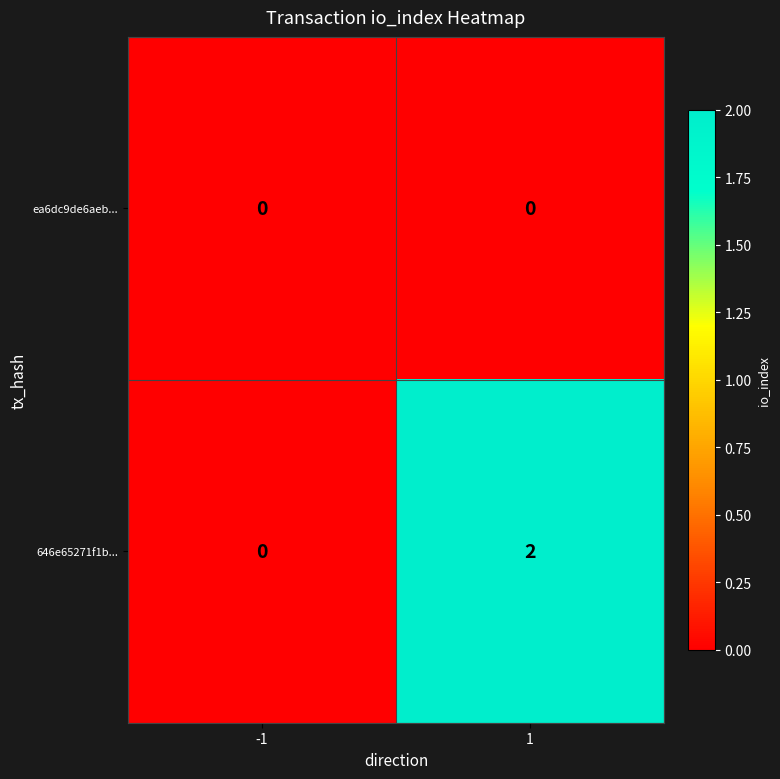

The 646e65271f1b... series shows -1 at -1. True or false?

False